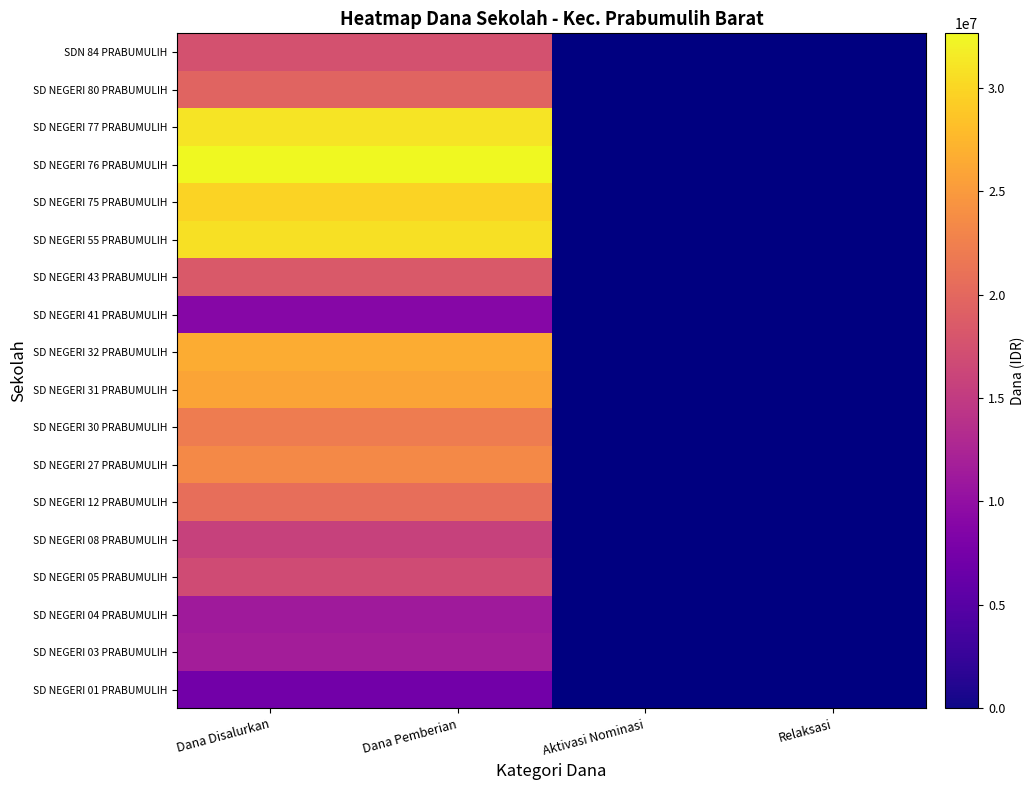

At which category is the sum across all series the highest?

Dana Disalurkan